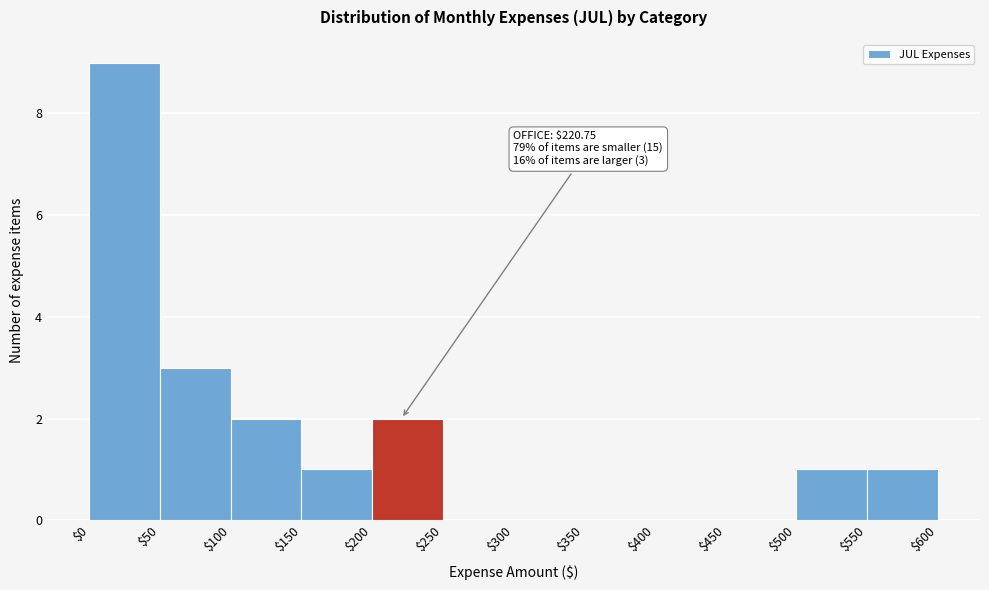

Over which range of the x-axis is the bar tallest?

$0 to $50